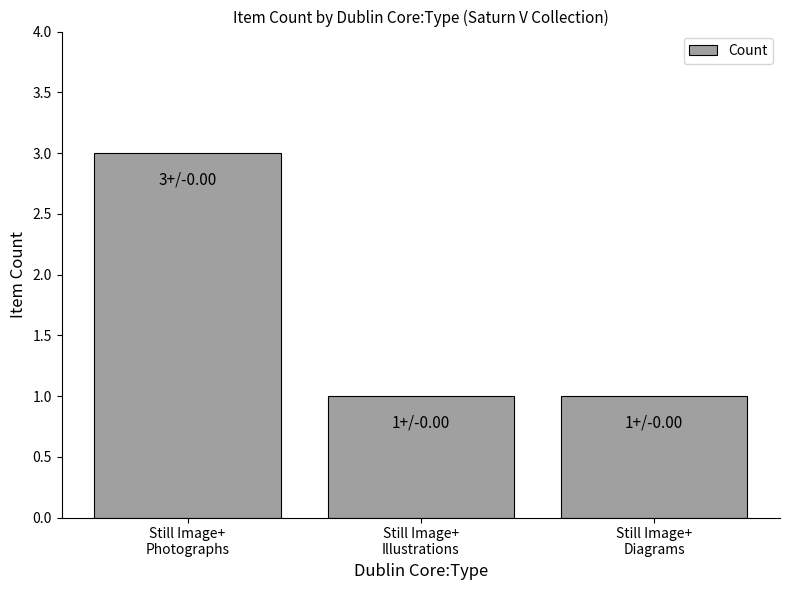

Reading left to right, extract all data points from this chart.

3	1	1